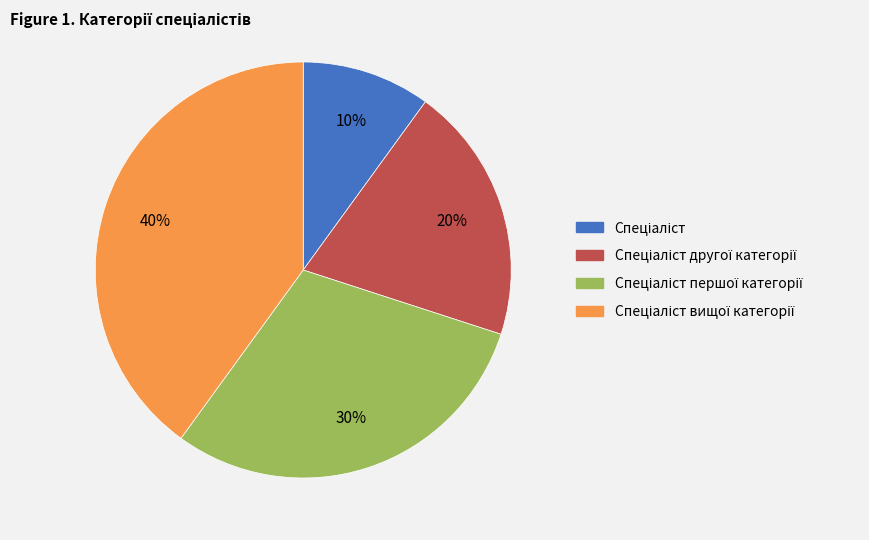

Does any single category account for the majority?

No